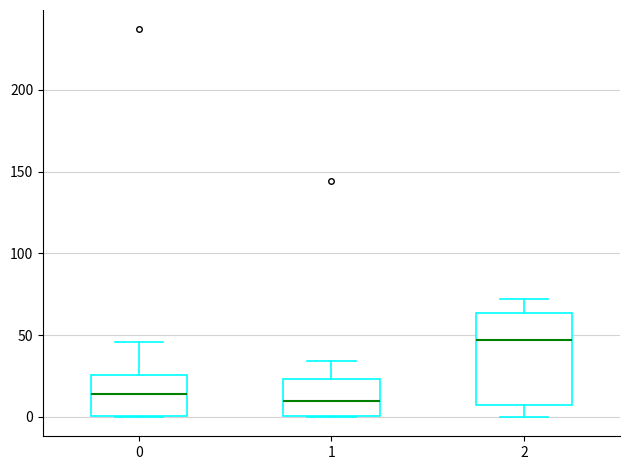

Reading left to right, read every box against the y-axis: the position of its median line, the range the box covers, and the ends of its whiskers. The values are not printed on the chart, so give them approximately, as read against the axis.

0: median 15, box 0 to 25, whiskers 0 to 45
1: median 10, box 0 to 25, whiskers 0 to 35
2: median 45, box 10 to 65, whiskers 0 to 70